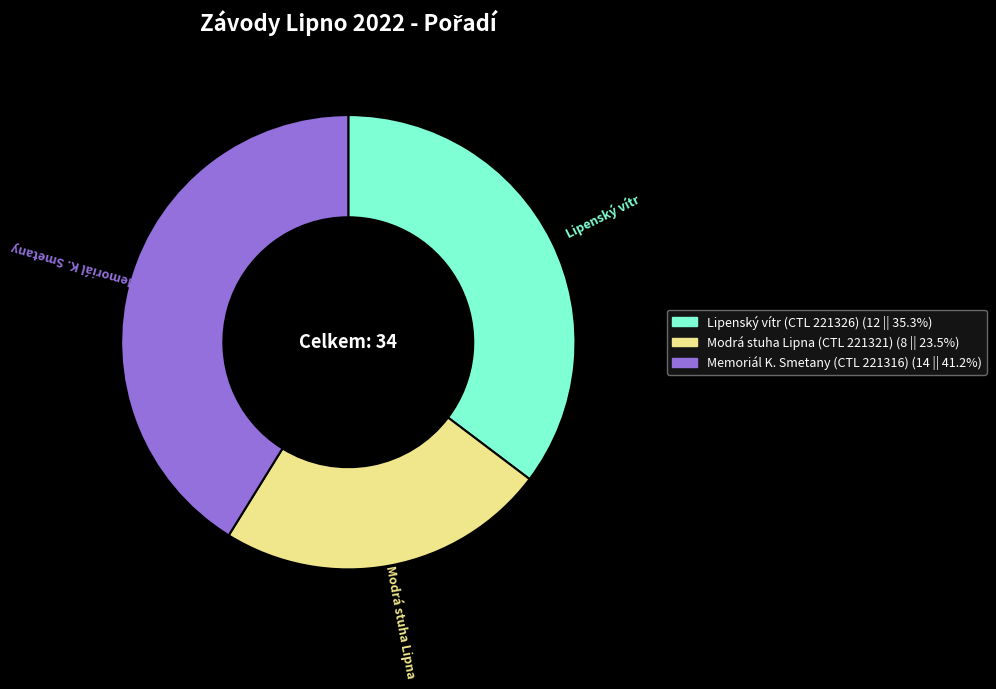

Is the sum of Memoriál K. Smetany (CTL 221316) and Lipenský vítr (CTL 221326) greater than half?

Yes